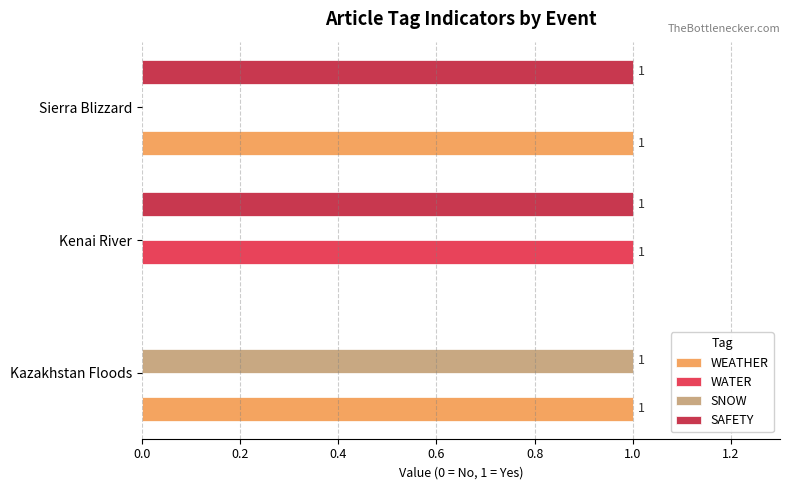

Which series has the widest spread of values?

WEATHER